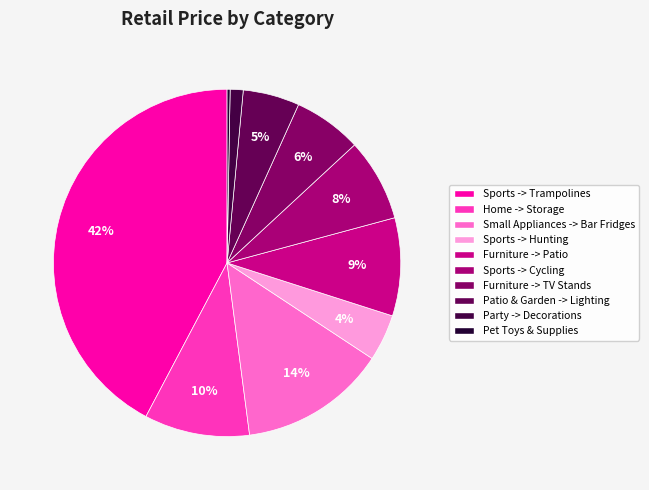

Count the number of slices in the pie.

10